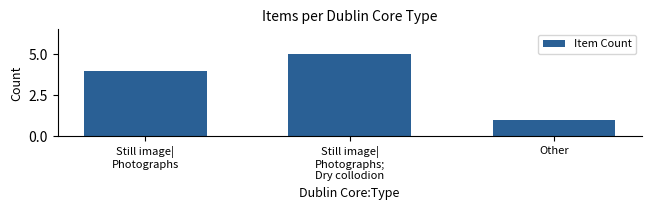

What is the label of the 3rd bar from the left?

Other